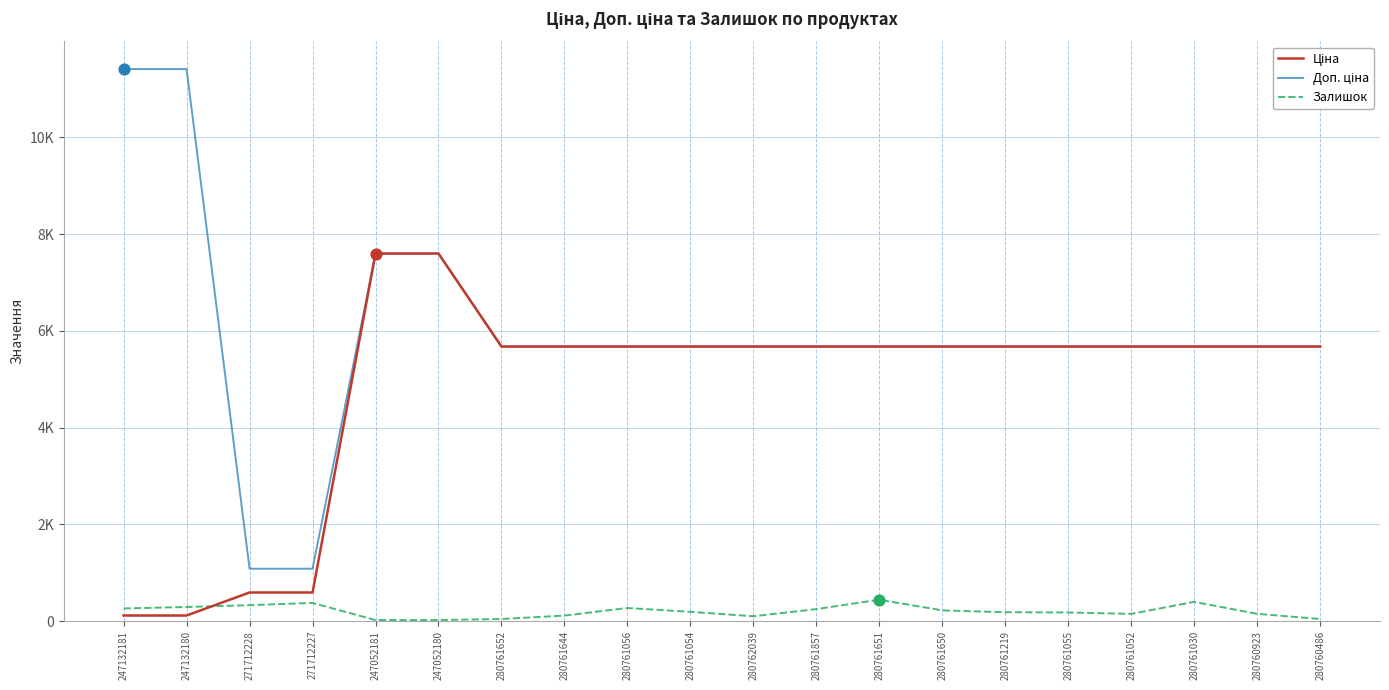

At which category is the sum across all series the highest?

247052180